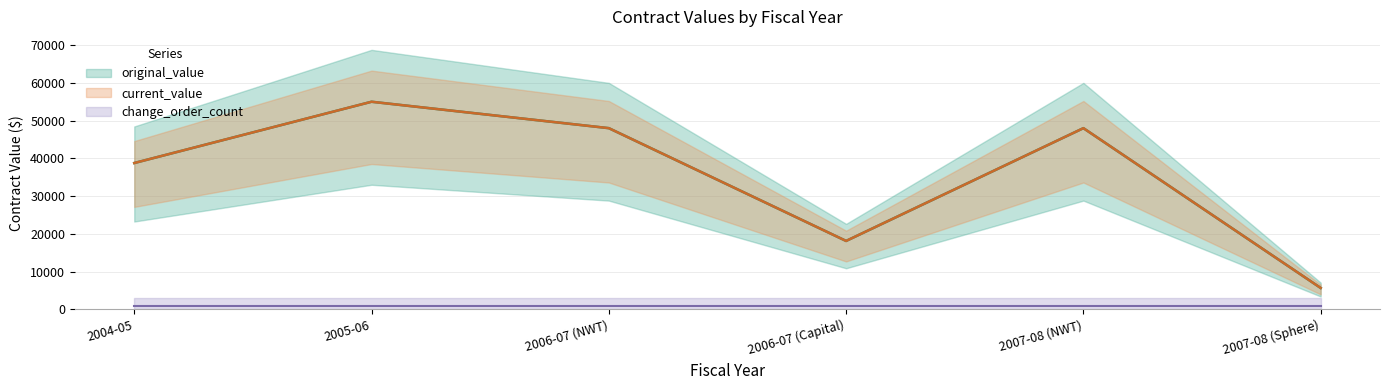

At which category does original_value reach its first local valley?

2006-07 (Capital)